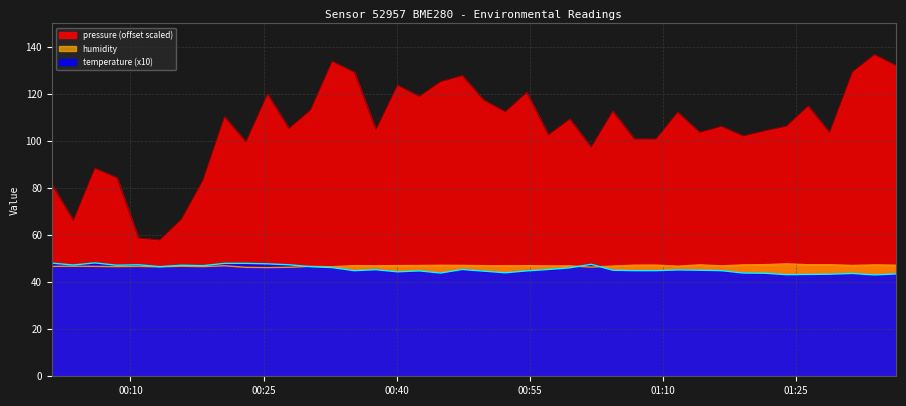

Which series has the largest total across all categories?

pressure (offset scaled)